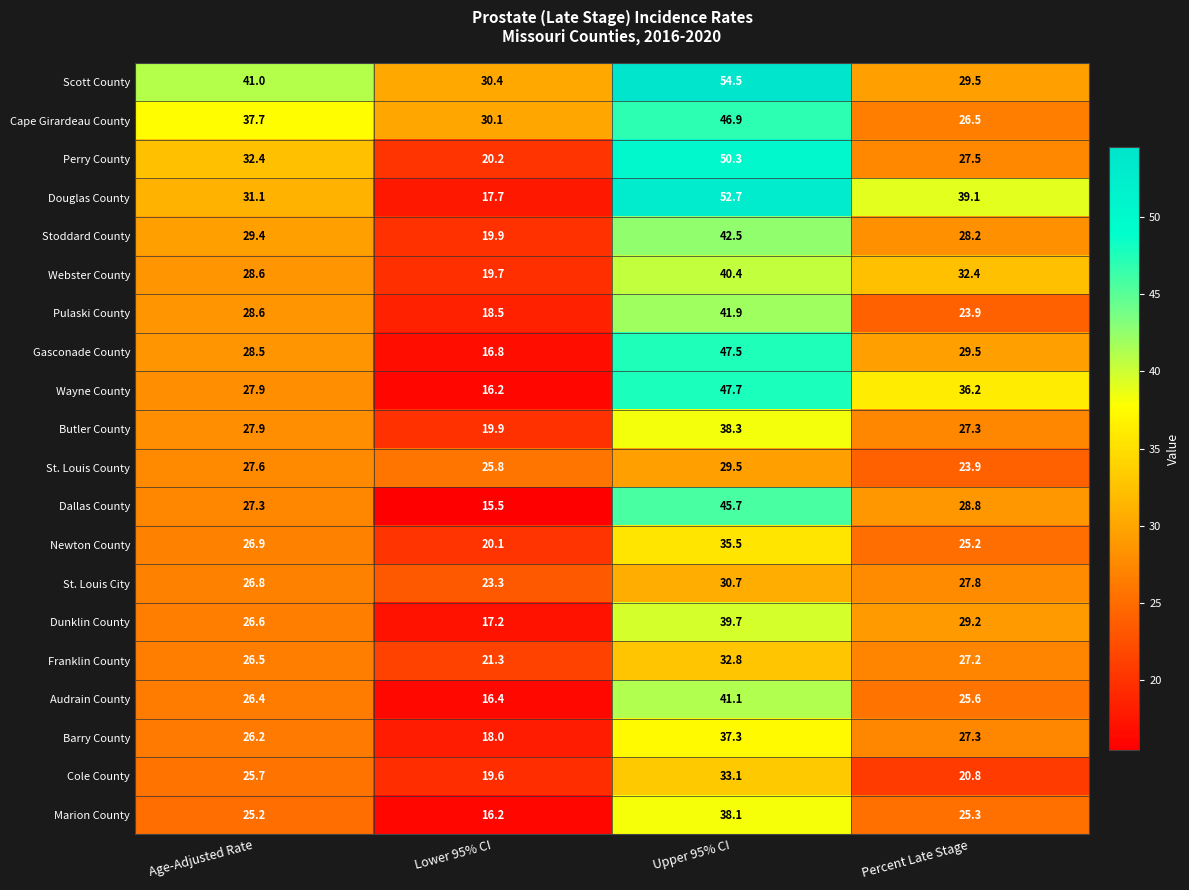

The value of Butler County at Percent Late Stage is 43.6. True or false?

False